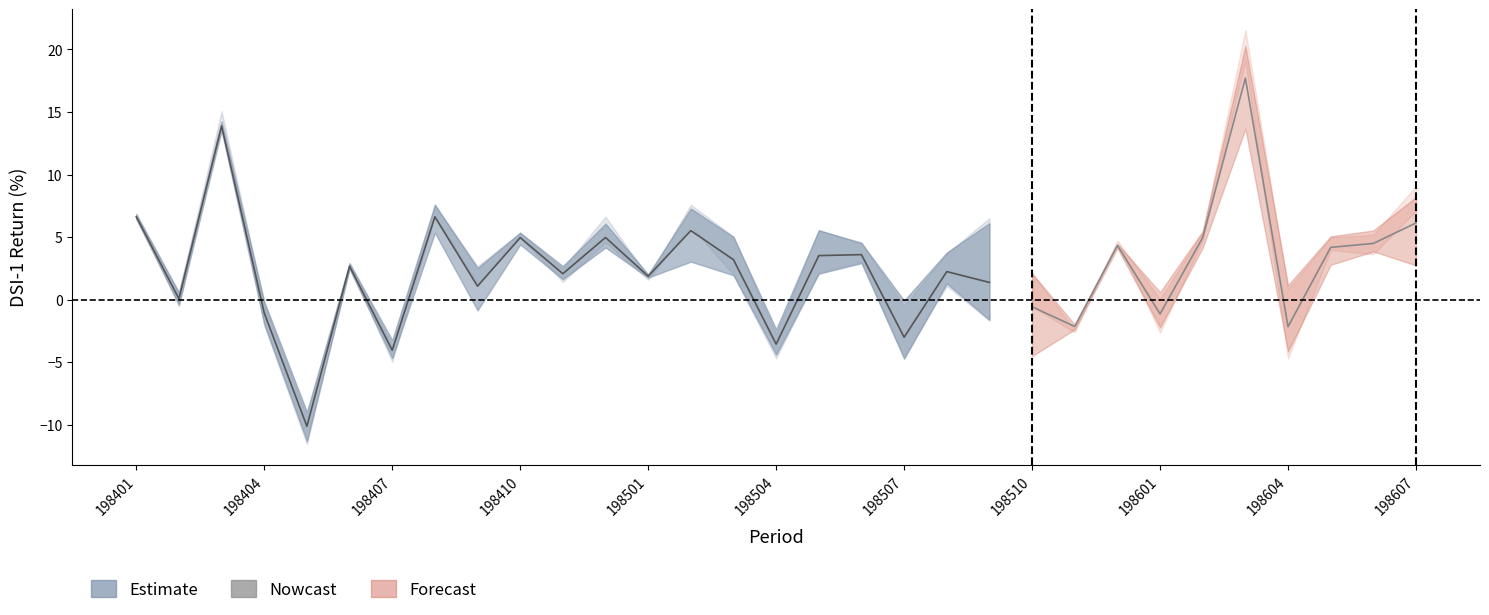

Does the chart have visible grid lines?

No